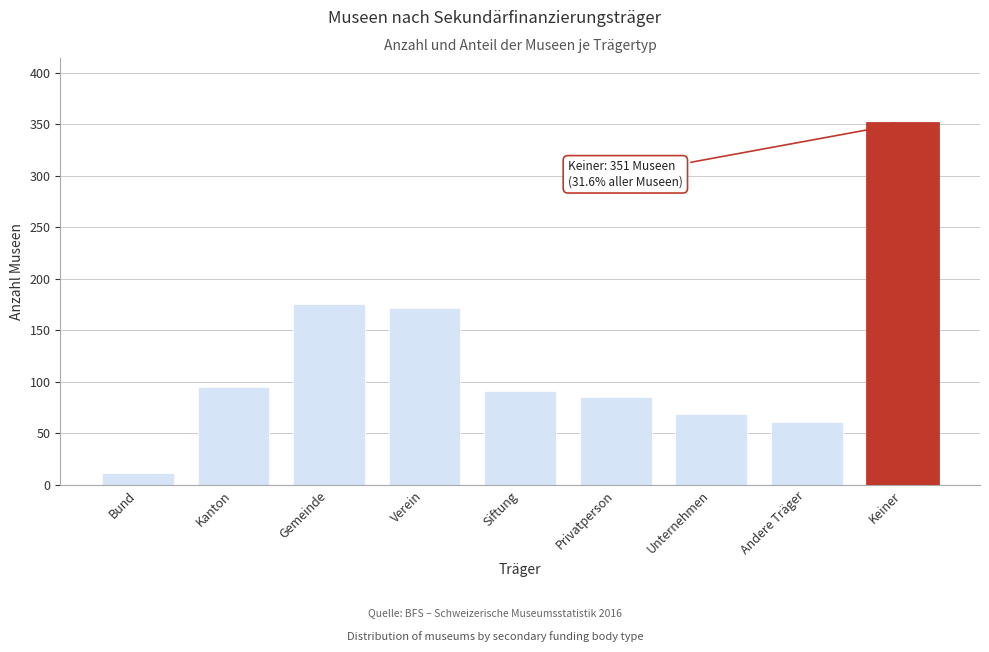

Reading left to right, what are all the values shown in this chart?

11.5	95.5	175.4	171.2	90.9	85.7	69.2	60.9	350.6